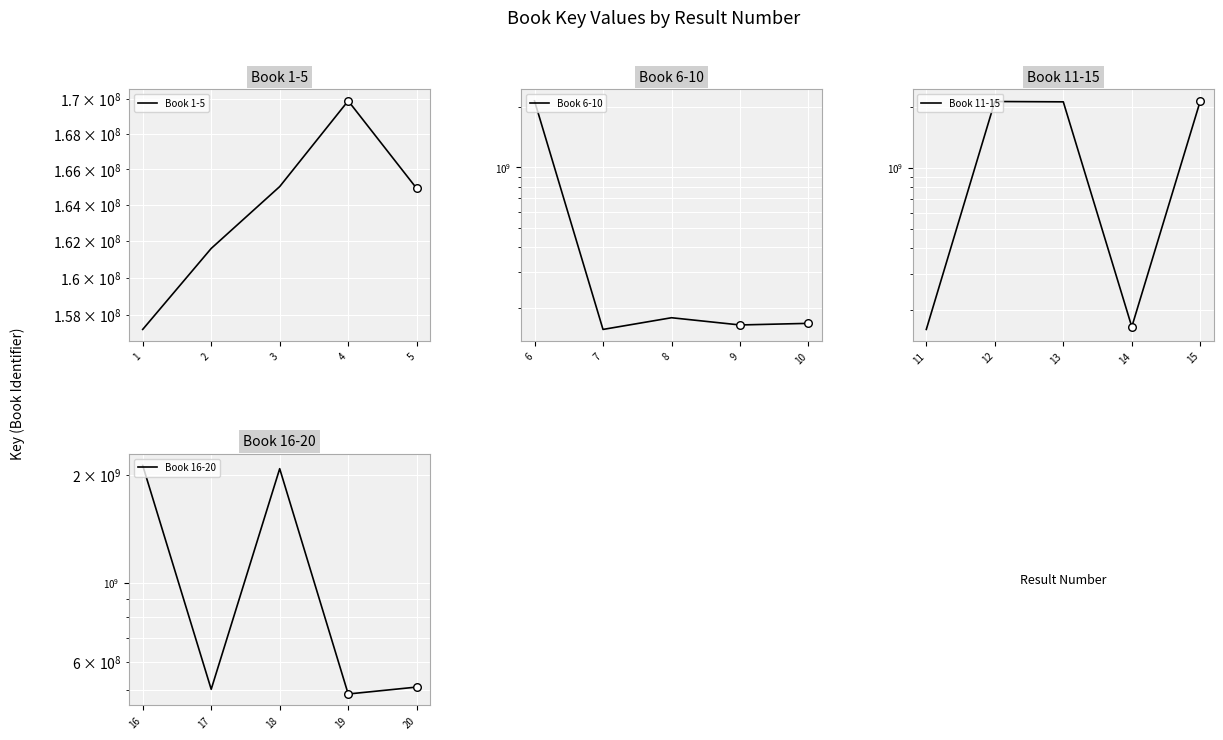

What is the total value across all series at 5?

2973988071